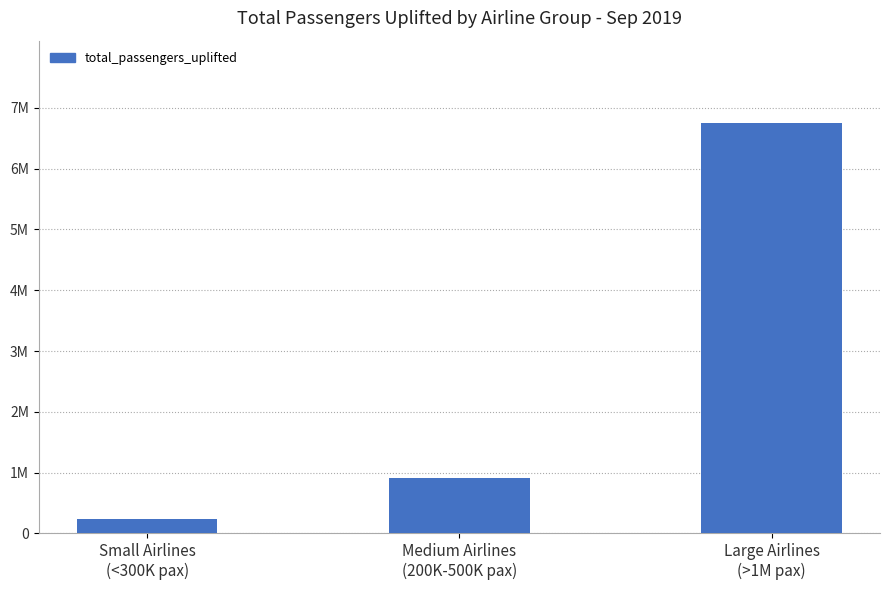

Does the chart contain any negative values?

No